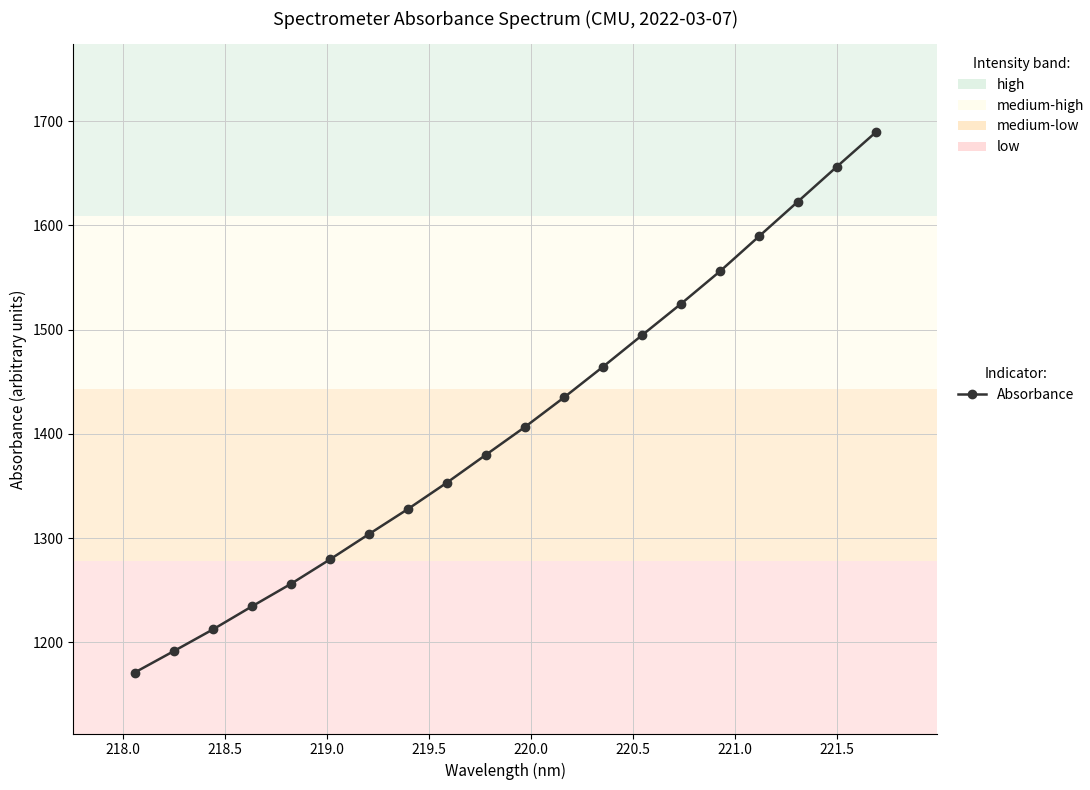

Reading right to left, extract all data points from this chart.

1689.6	1656.5	1623.0	1589.6	1556.0	1524.8	1494.7	1464.4	1434.9	1406.6	1380.0	1353.2	1327.9	1303.8	1279.5	1256.0	1234.4	1212.2	1191.5	1171.0